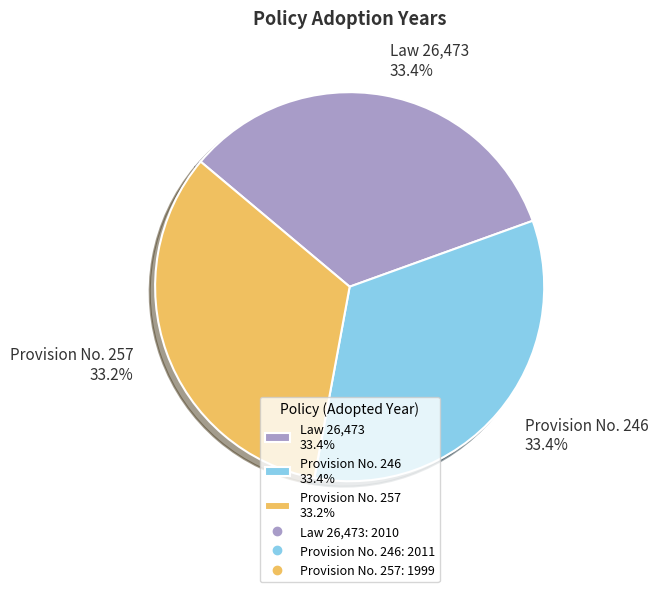

What percentage is NOT represented by Law 26,473 33.4%?

66.6%